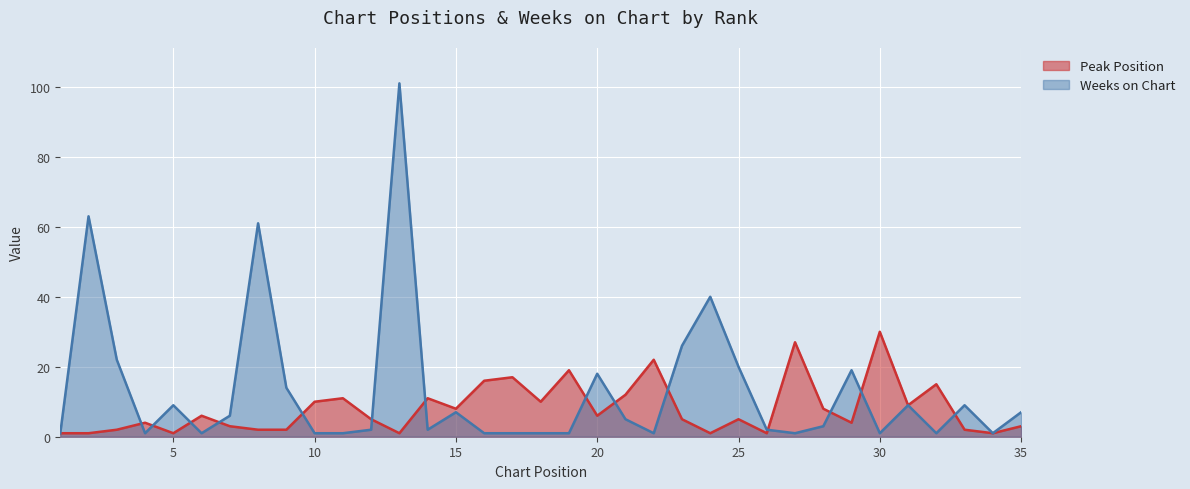

At how many categories does at least one series exceed 99?

1